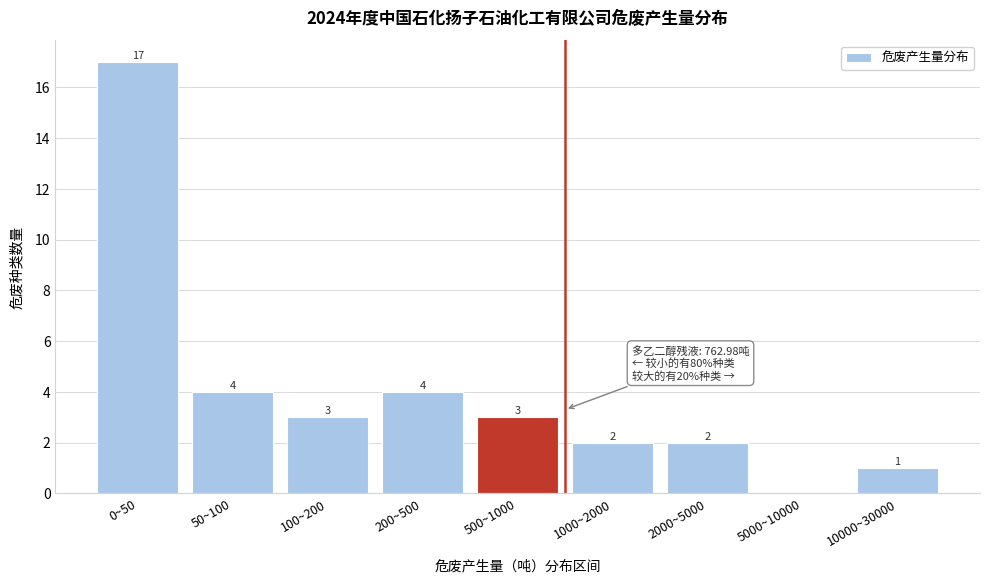

Reading left to right, extract all data points from this chart.

0~50=17	50~100=4	100~200=3	200~500=4	500~1000=3	1000~2000=2	2000~5000=2	5000~10000=0	10000~30000=1